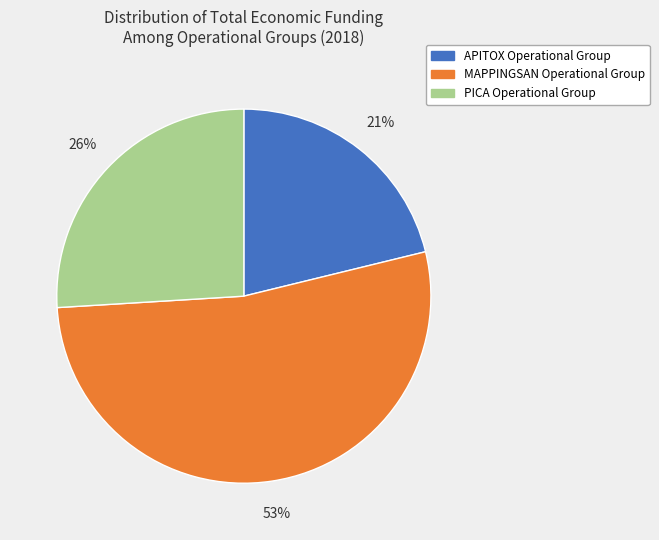

Do APITOX Operational Group and PICA Operational Group together represent more than half of the pie?

No